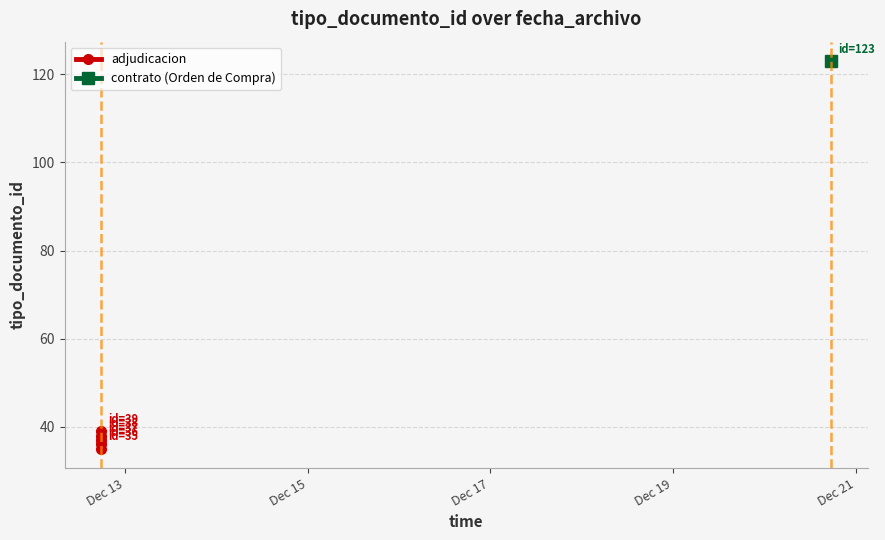

What is the difference between the maximum and minimum values?

4